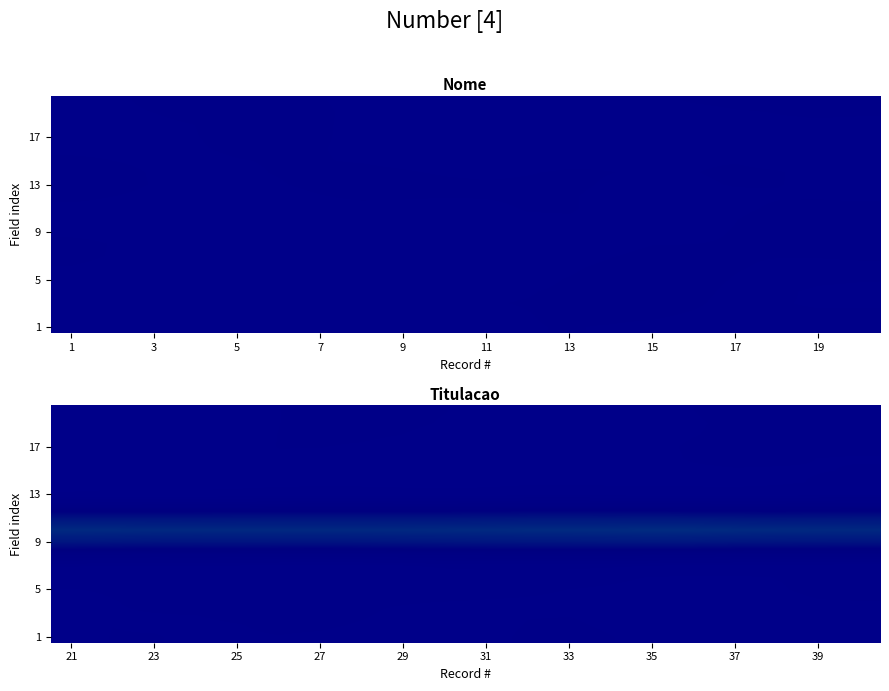

What is the greatest value displayed?

0.3